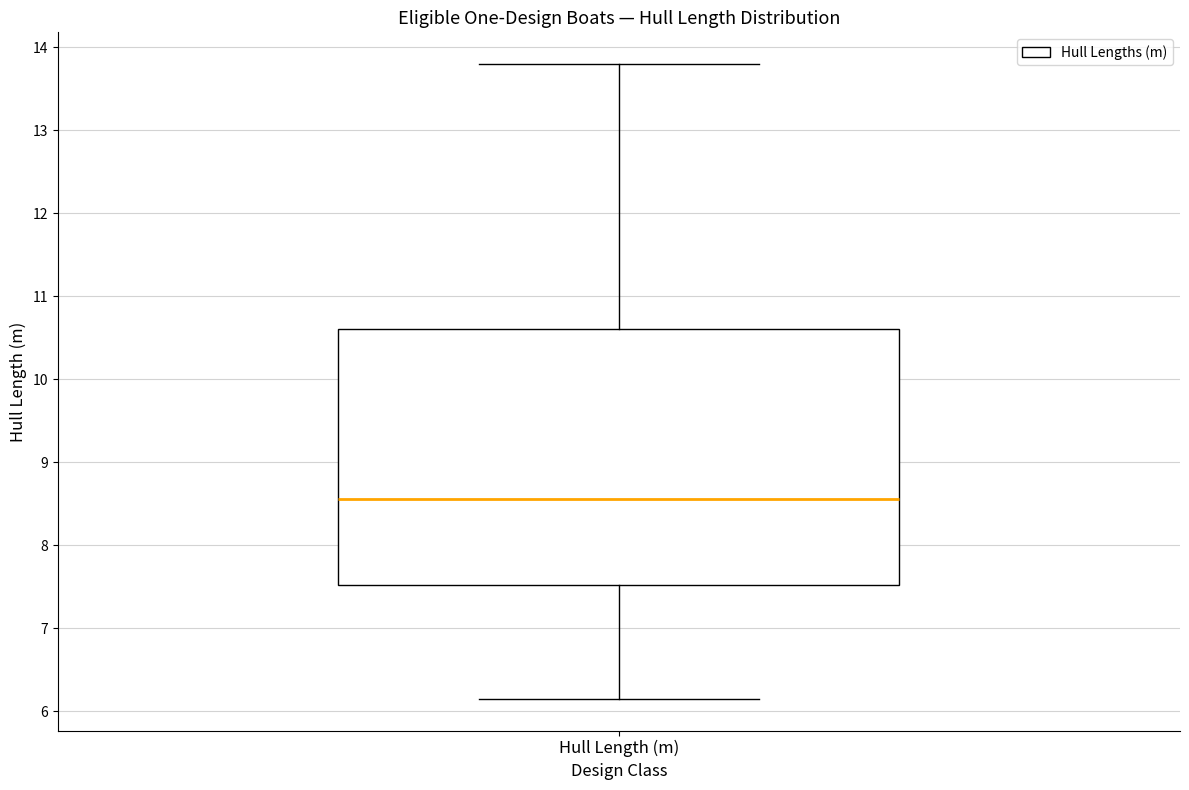

Where does the lower whisker of the box for Hull Length (m) end on the y-axis? The values are not printed on the chart, so give them approximately, as read against the axis.

6.2